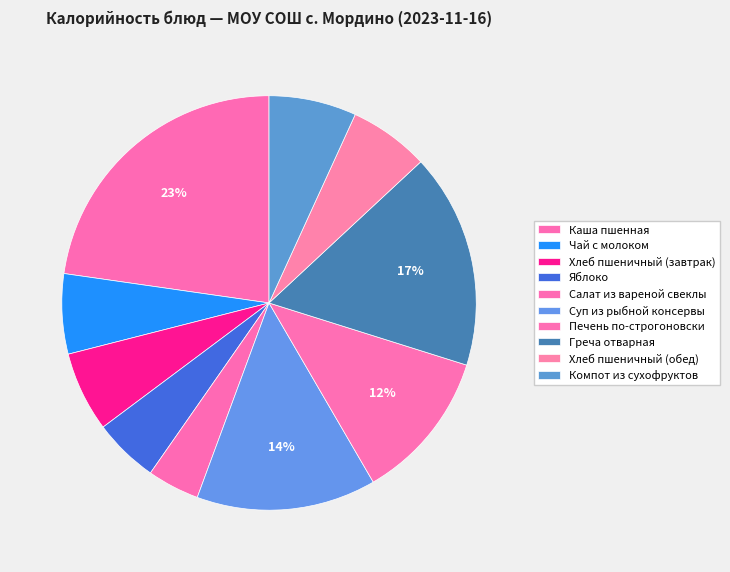

Rank the categories by value from lowest to highest.

Салат из вареной свеклы, Яблоко, Чай с молоком, Хлеб пшеничный (завтрак), Хлеб пшеничный (обед), Компот из сухофруктов, Печень по-строгоновски, Суп из рыбной консервы, Греча отварная, Каша пшенная